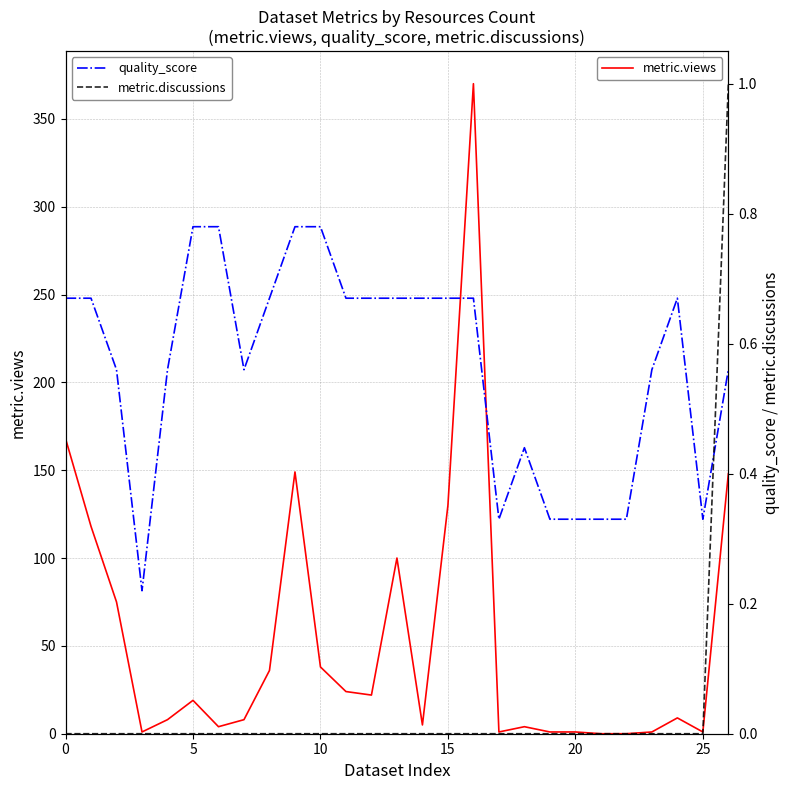

Which series changed the most between 9 and 21?

metric.views